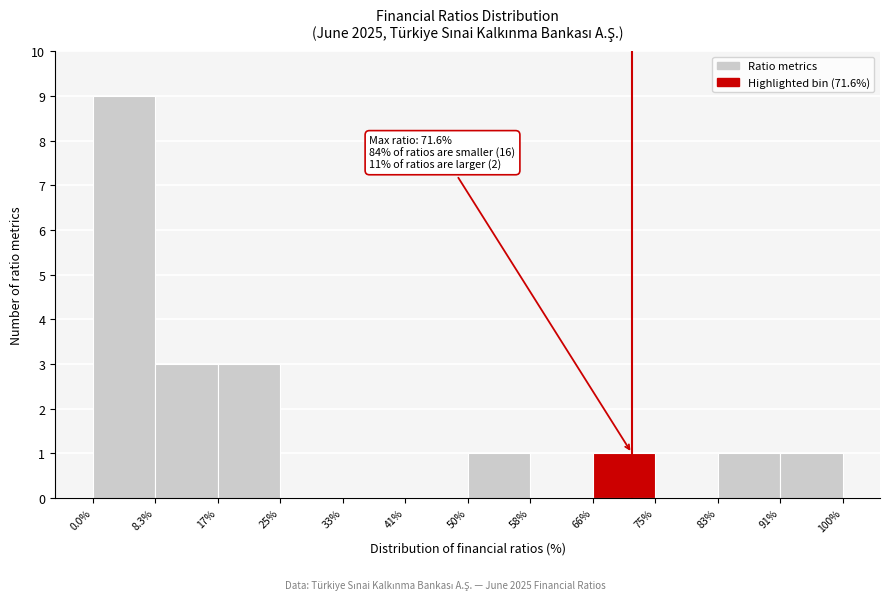

Over which range of the x-axis is the bar tallest?

0.0% to 8.3%